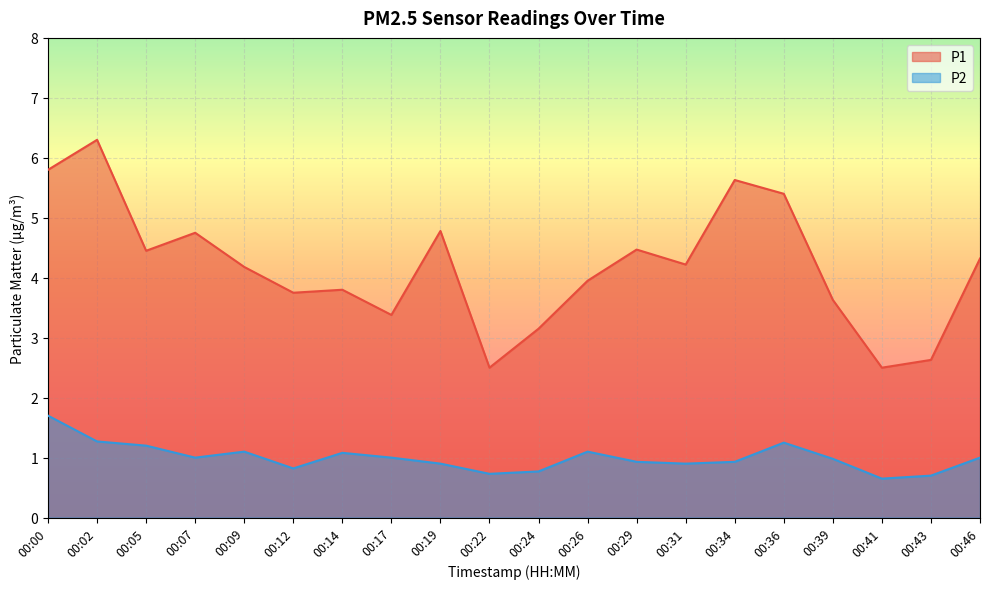

What is the sum of the P2 values at 00:14 and 00:26?

2.2